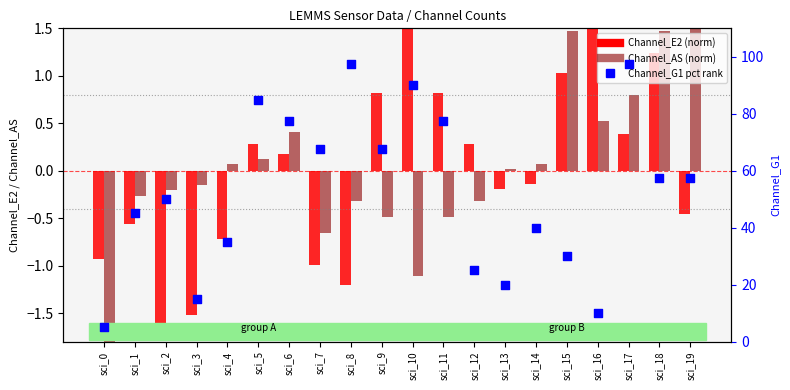

At how many categories does at least one series exceed 53?

10